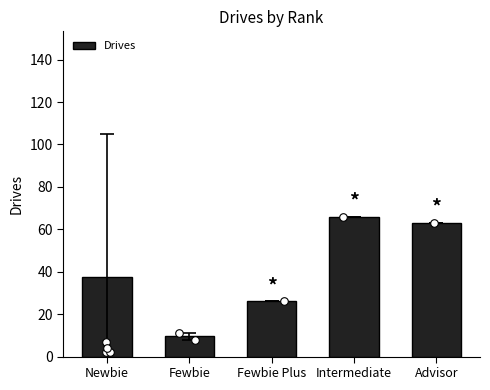

Which has a higher value, Fewbie Plus or Intermediate?

Intermediate